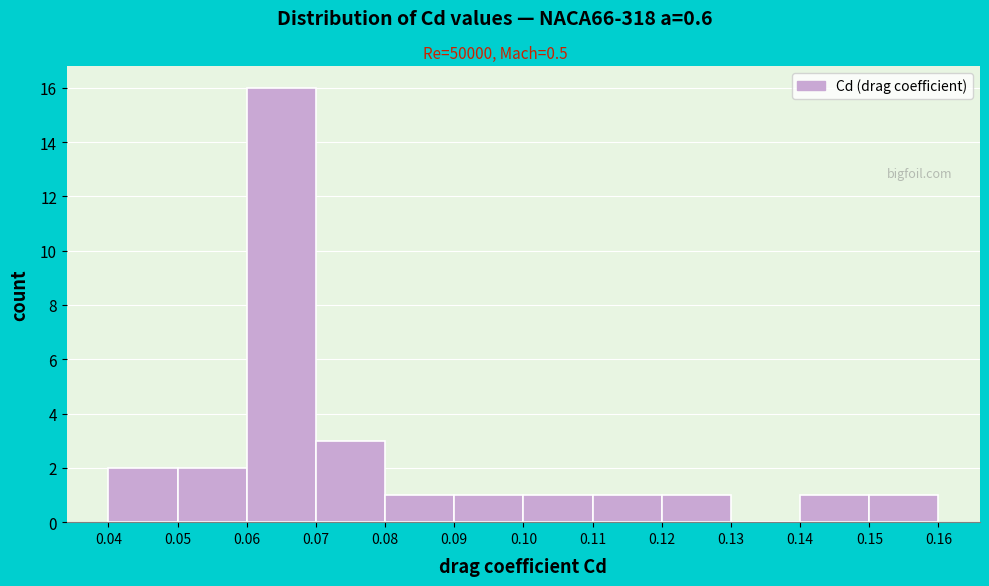

Over which range of the x-axis is the bar tallest?

0.06 to 0.07